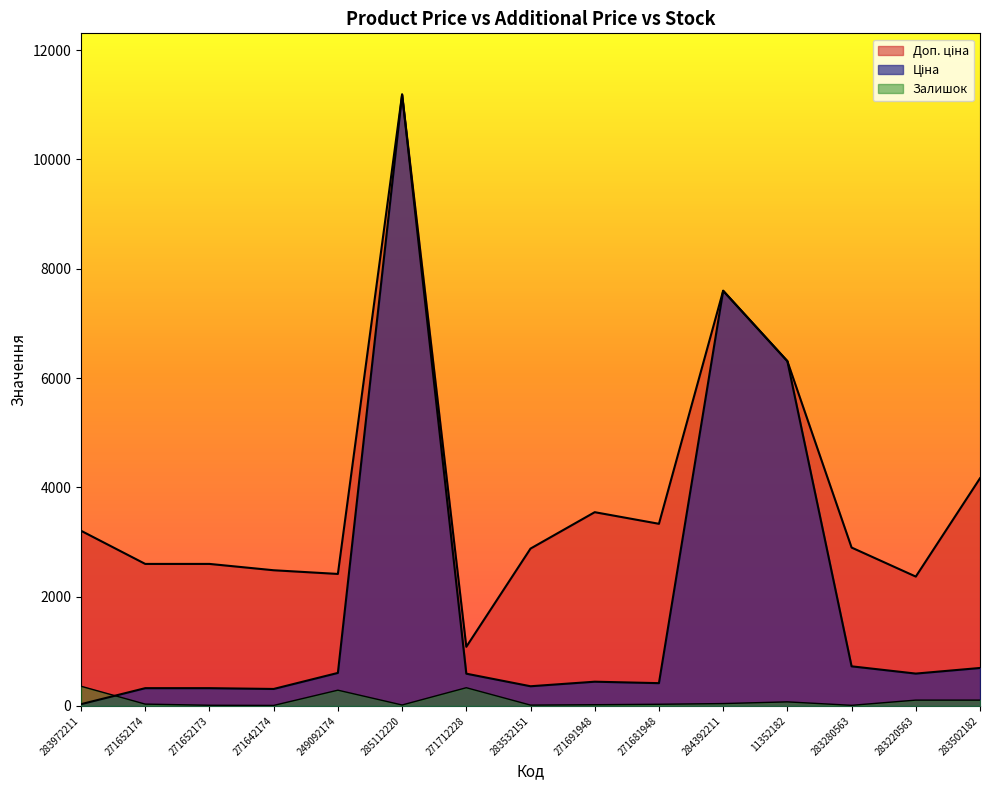

At 271691948, list the series in order from largest to smallest.

Доп. ціна, Ціна, Залишок